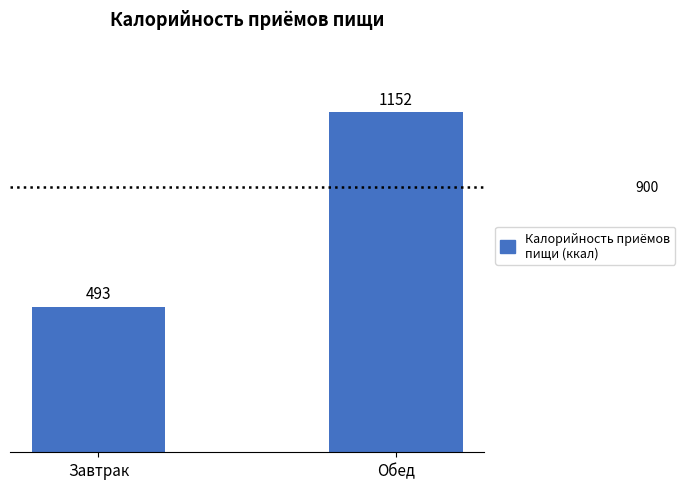

What position from the right is Завтрак?

2